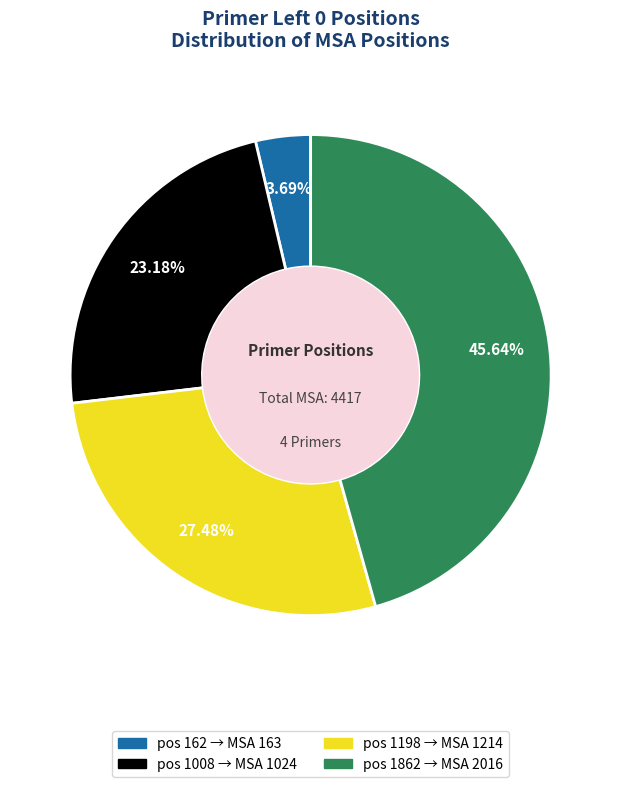

Does any single category account for the majority?

No